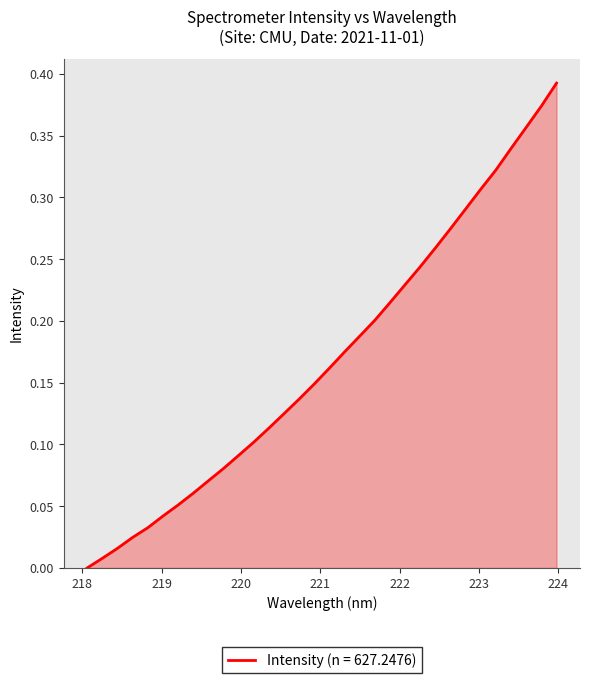

Reading left to right, what are all the values shown in this chart?

0.0	0.0	0.0	0.0	0.0	0.0	0.1	0.1	0.1	0.1	0.1	0.1	0.1	0.1	0.1	0.1	0.2	0.2	0.2	0.2	0.2	0.2	0.2	0.3	0.3	0.3	0.3	0.3	0.3	0.4	0.4	0.4